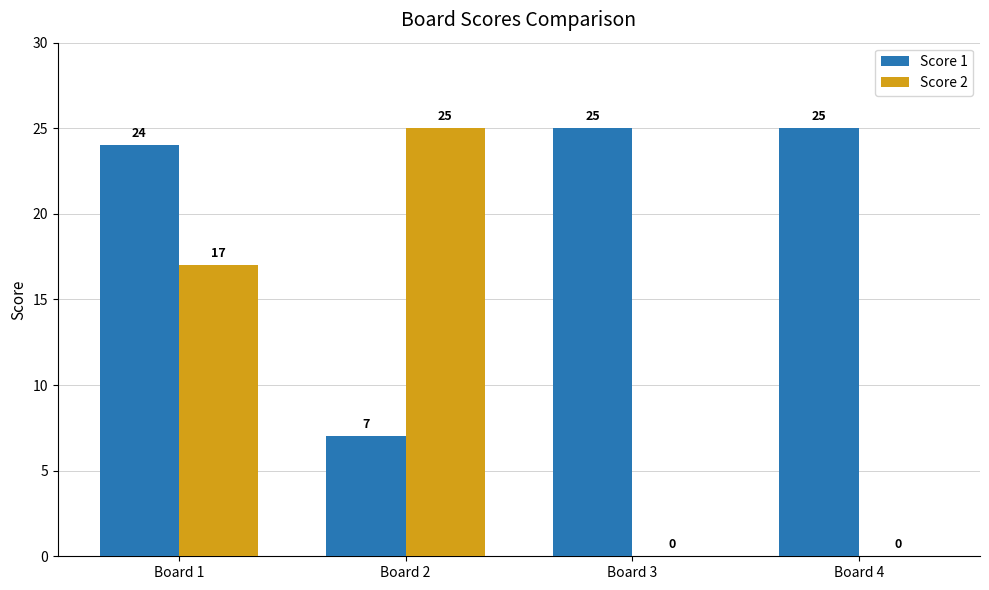

Which series has the widest spread of values?

Score 2